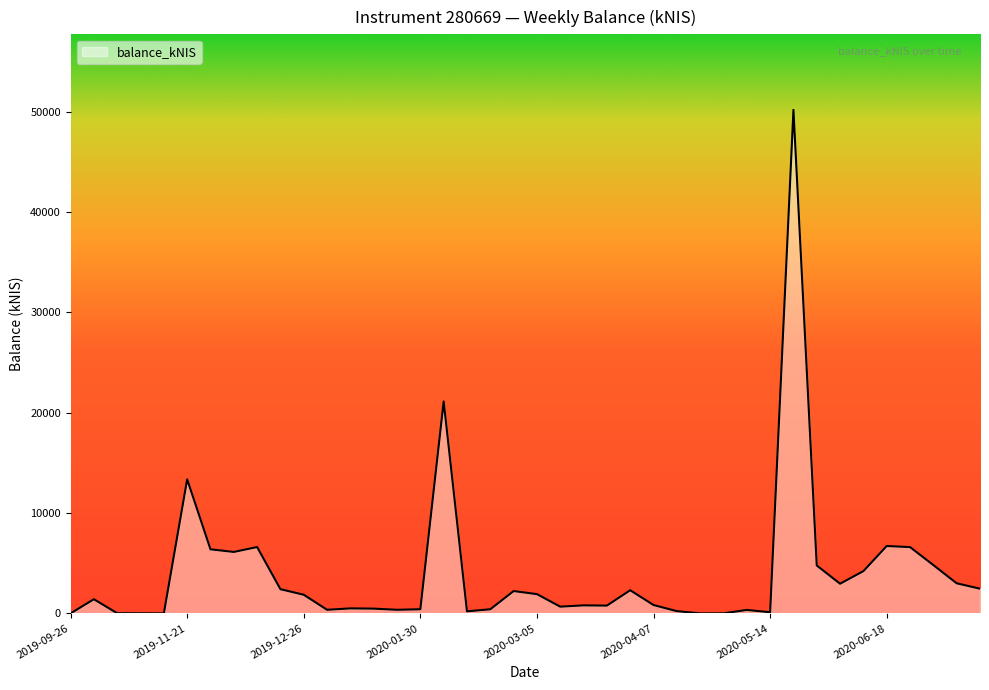

How many lines are shown in the chart?

1